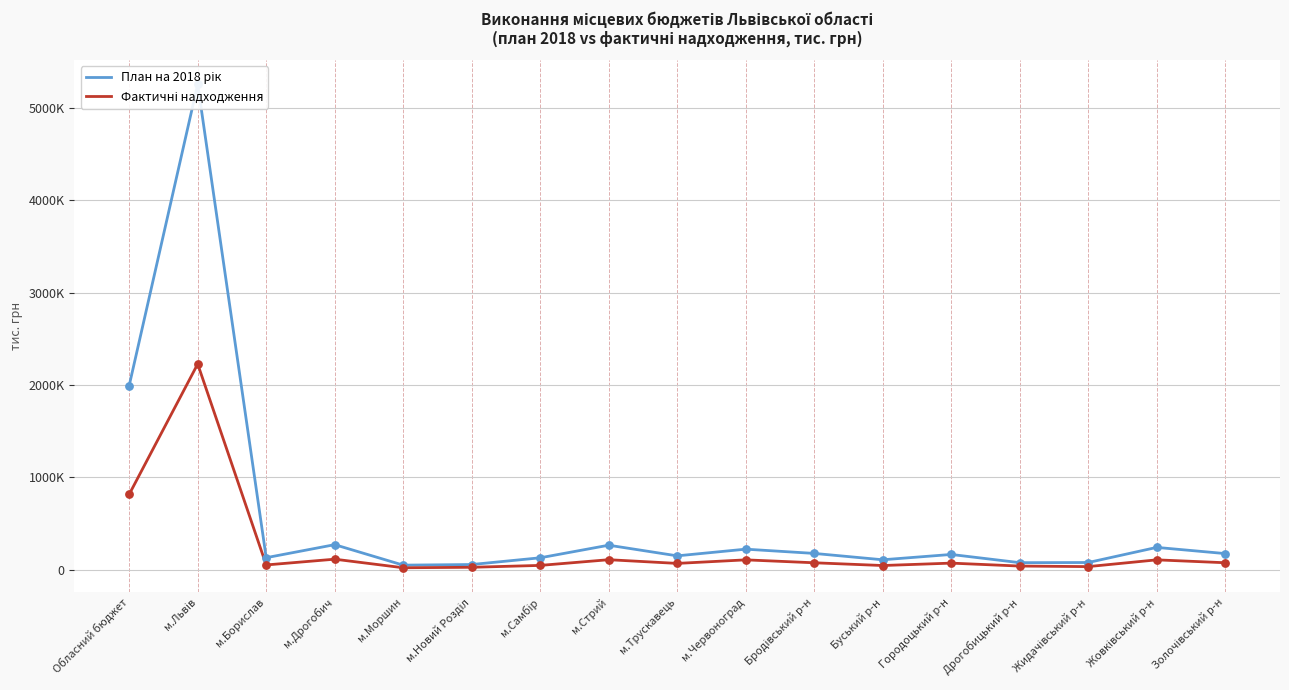

At which category is the sum across all series the highest?

м.Львів